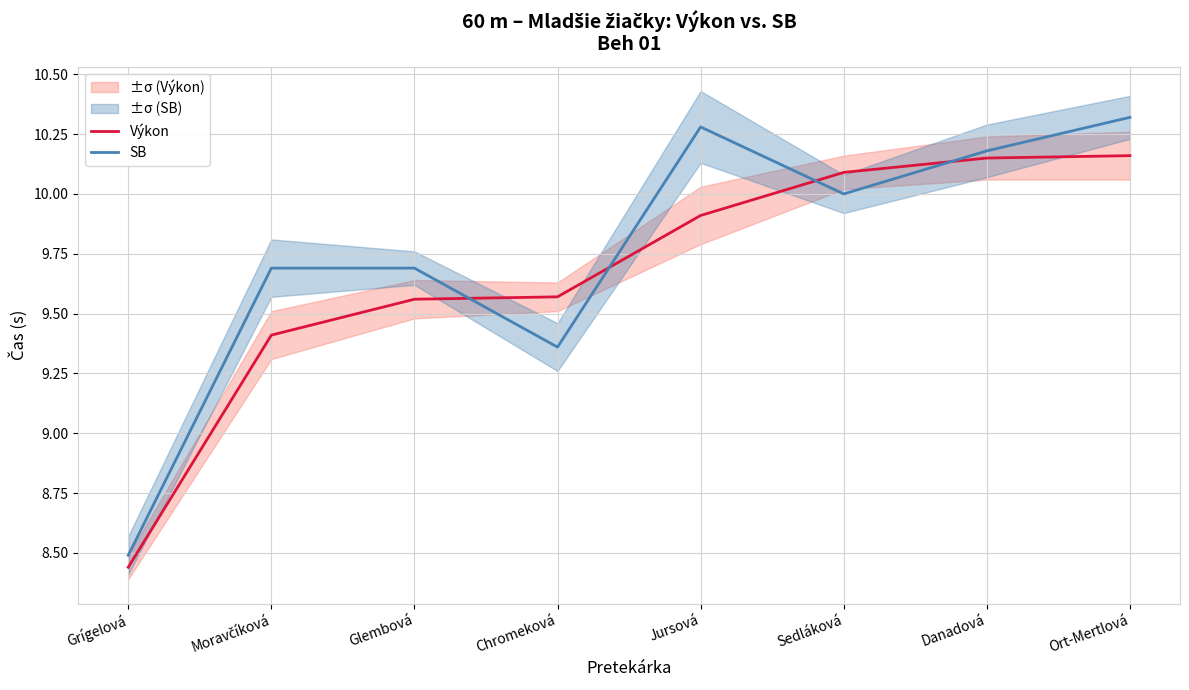

What is the value of the Výkon point at the 8th from the left?

10.2